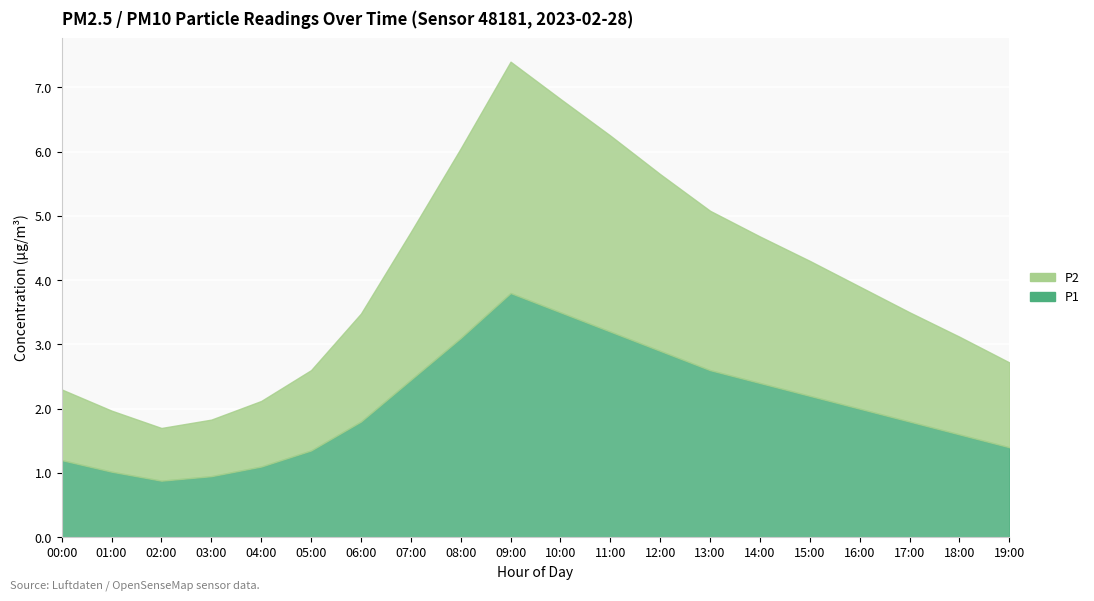

What is the total value across all series at 19:00?

2.7